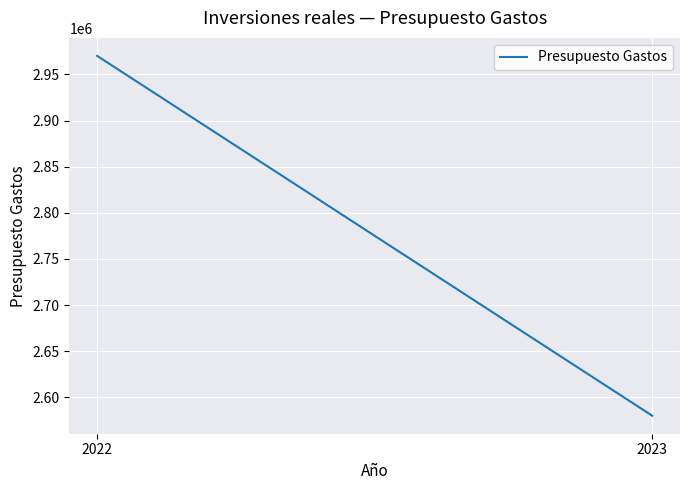

How many series are shown in this chart?

1